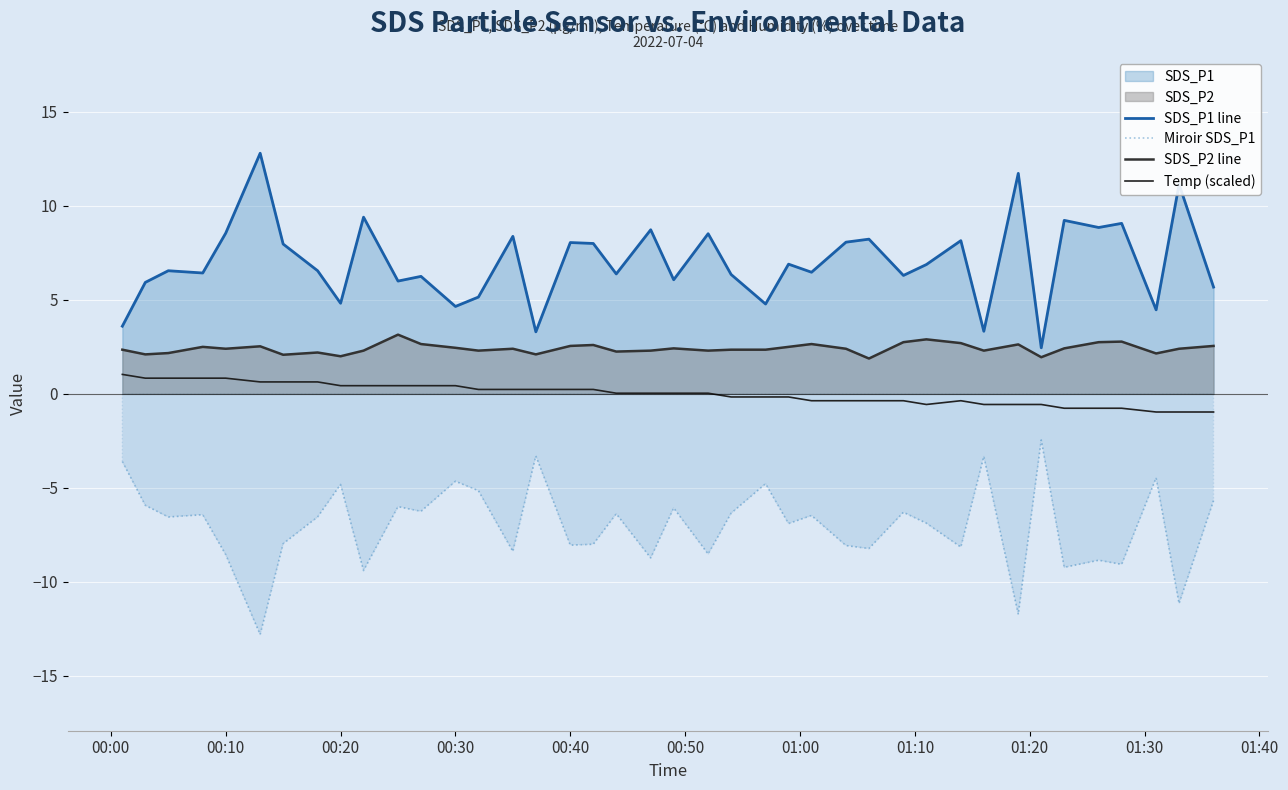

True or false: Miroir SDS_P1 has more than 2 interior local peaks.

True